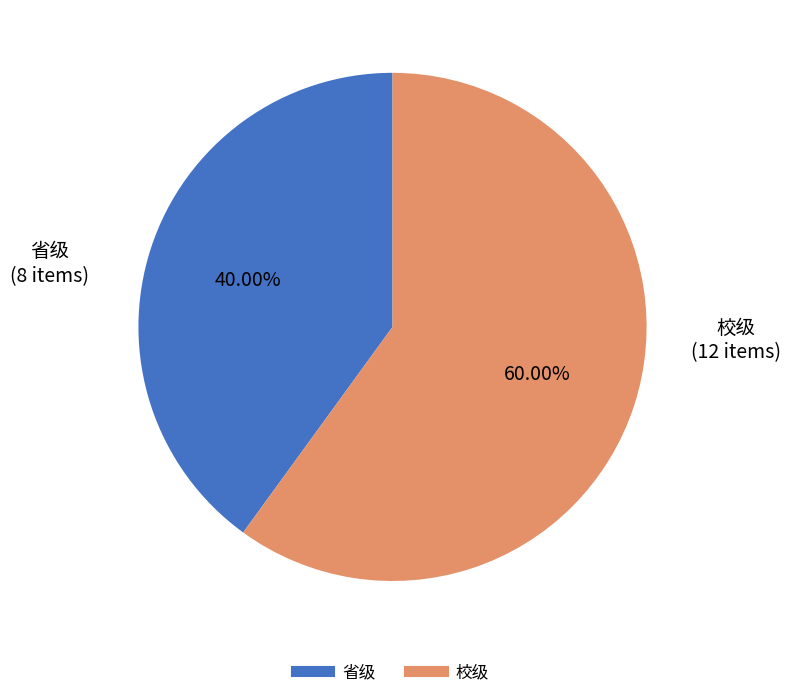

What is the ratio of the value at 校级 to the value at 省级?

1.5